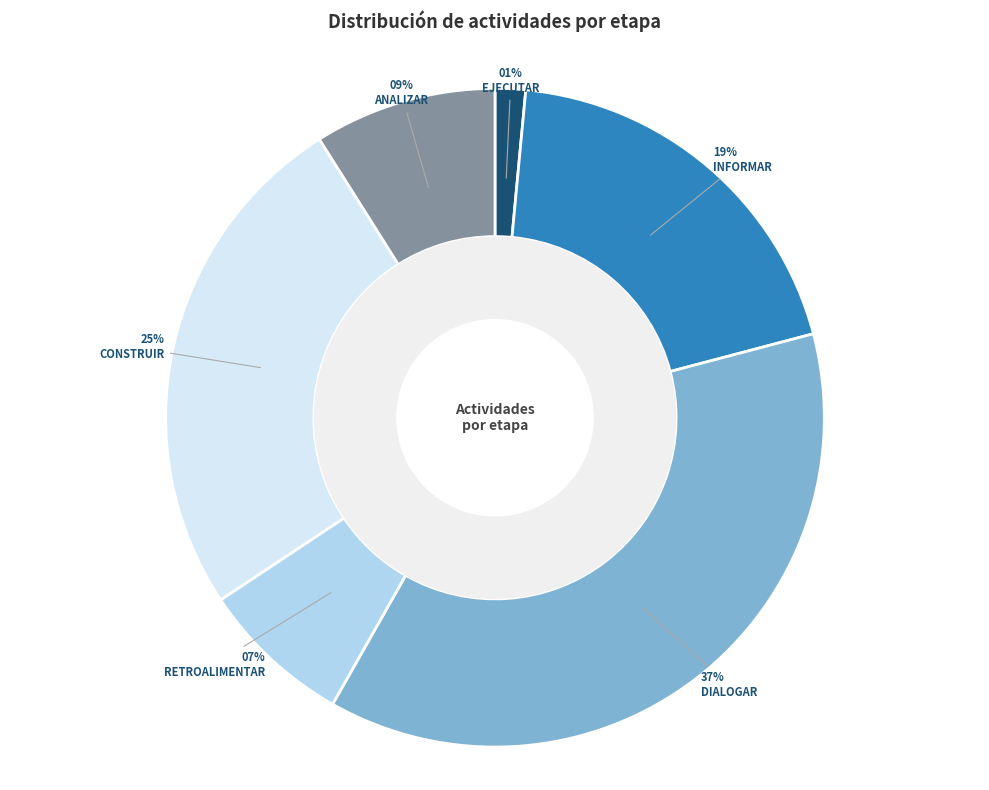

Count the number of slices in the pie.

6